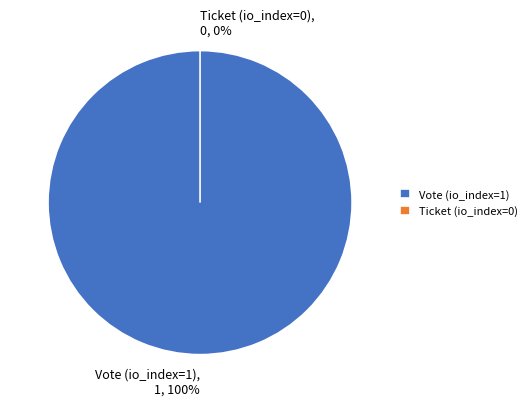

Is it true that Vote (io_index=1) is 100% of the pie?

True